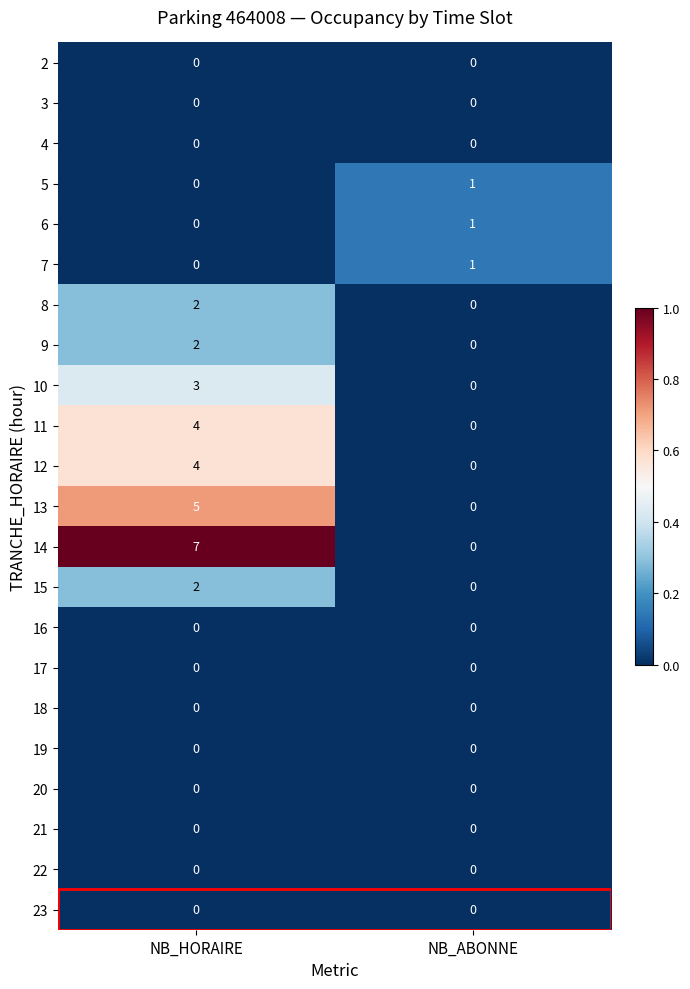

Which series has the largest total across all categories?

14